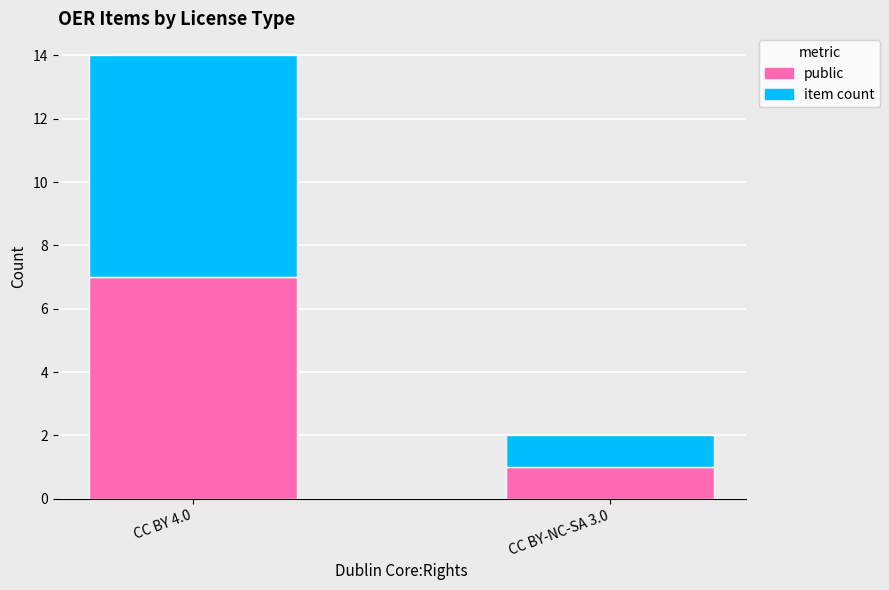

At which category is the sum across all series the highest?

CC BY 4.0